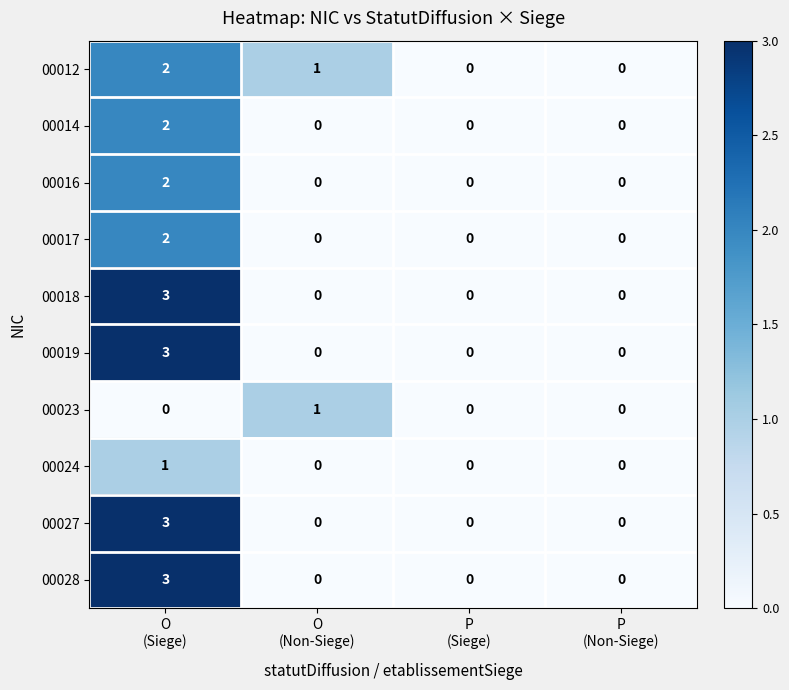

What is the highest value of the 00028 series?

3